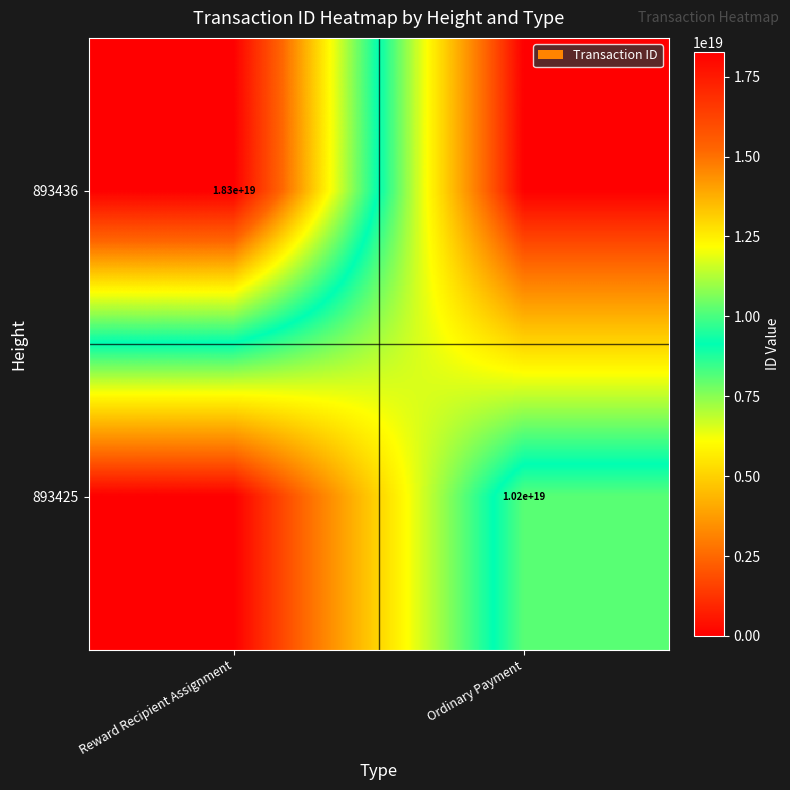

Is it true that 893436 equals 18300000000000000000 at Reward Recipient Assignment?

True